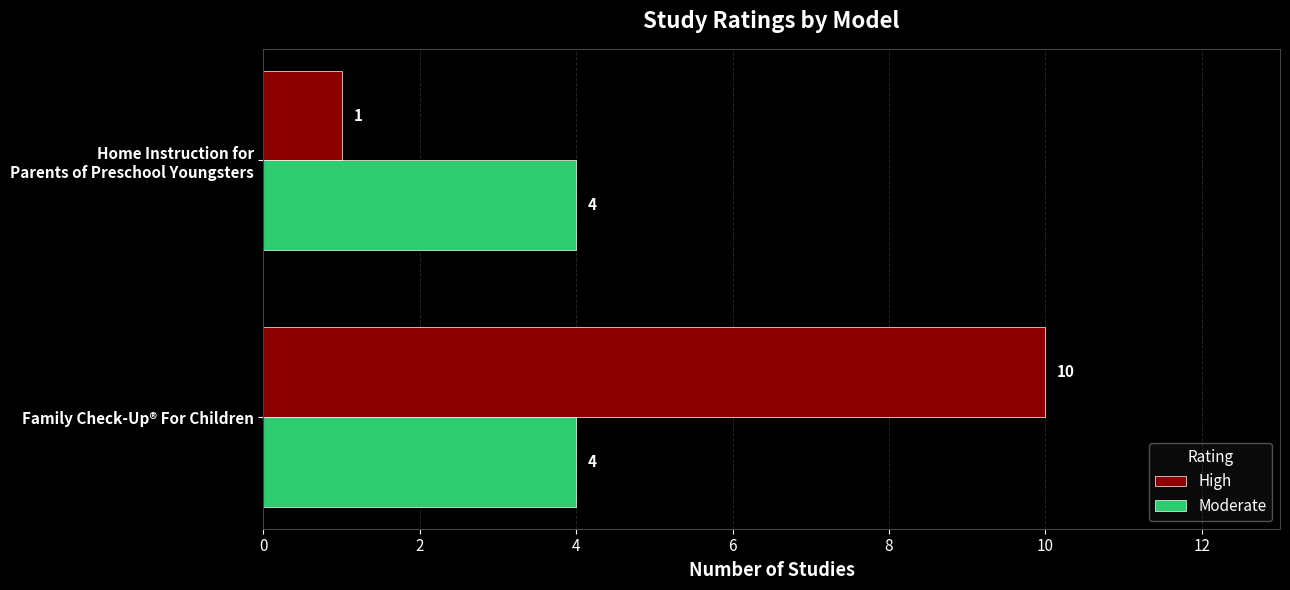

Read the Moderate value at Family Check-Up® For Children.

4